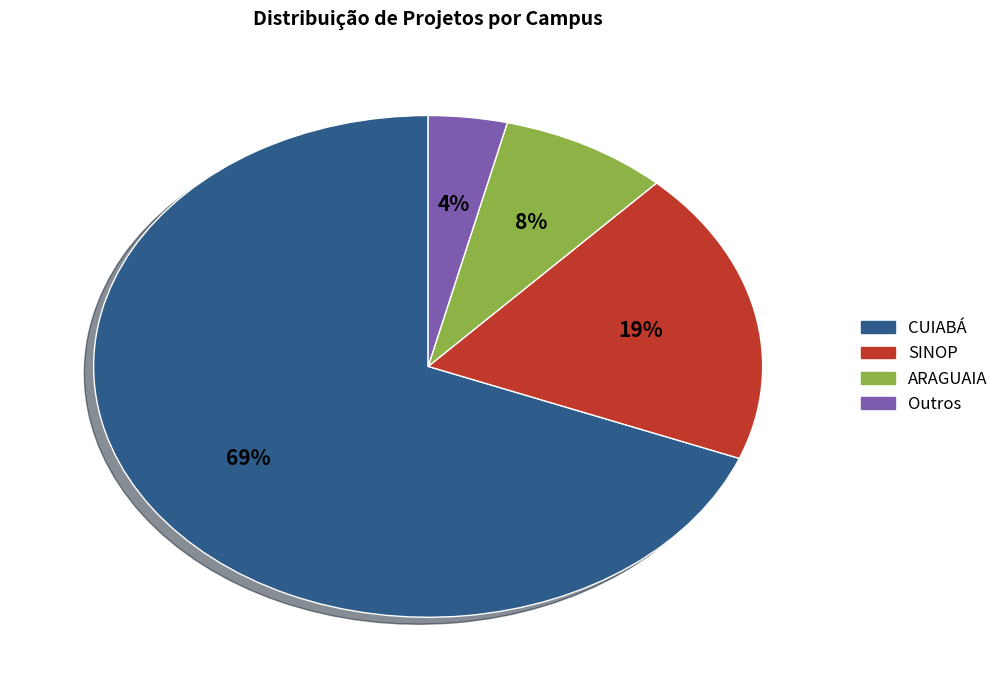

To the nearest percent, what is the difference between the largest and smallest slice percentages?

65%